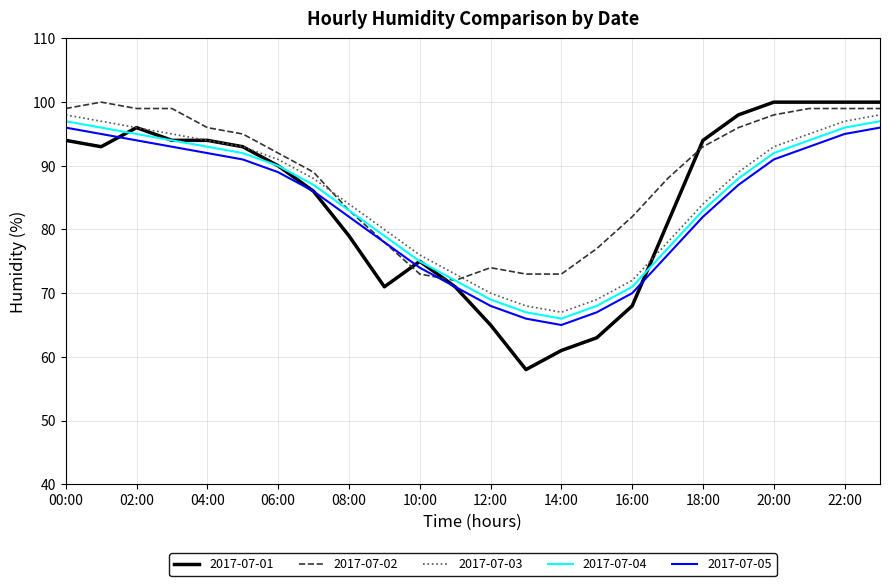

Reading left to right, transcribe all the data shown in this chart.

2017-07-01: 94	93	96	94	94	93	90	86	79	71	75	71	65	58	61	63	68	81	94	98	100	100	100	100
2017-07-02: 99	100	99	99	96	95	92	89	83	78	73	72	74	73	73	77	82	88	93	96	98	99	99	99
2017-07-03: 98	97	96	95	94	93	91	88	84	80	76	73	70	68	67	69	72	78	84	89	93	95	97	98
2017-07-04: 97	96	95	94	93	92	90	87	83	79	75	72	69	67	66	68	71	77	83	88	92	94	96	97
2017-07-05: 96	95	94	93	92	91	89	86	82	78	74	71	68	66	65	67	70	76	82	87	91	93	95	96